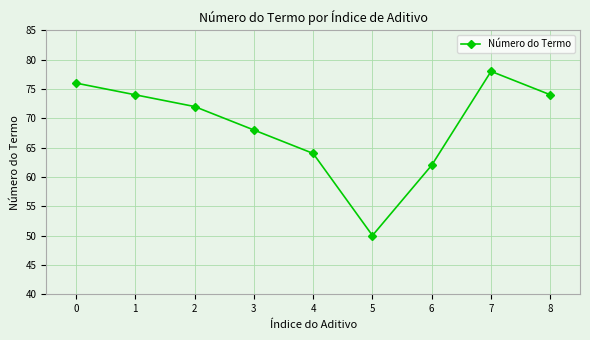

What is the average value?

69